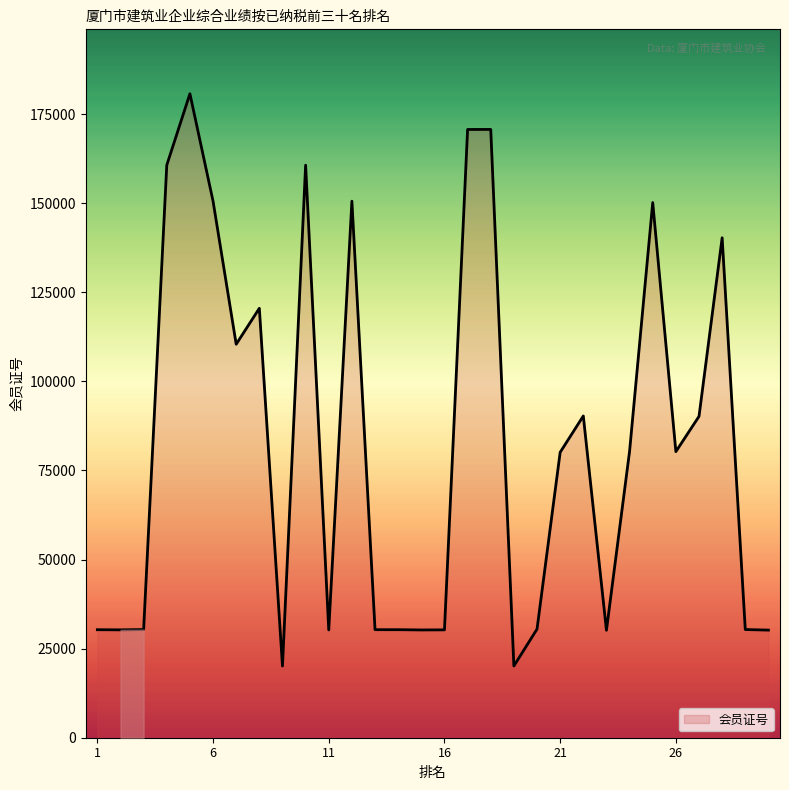

What is the minimum value shown in the chart?

20116